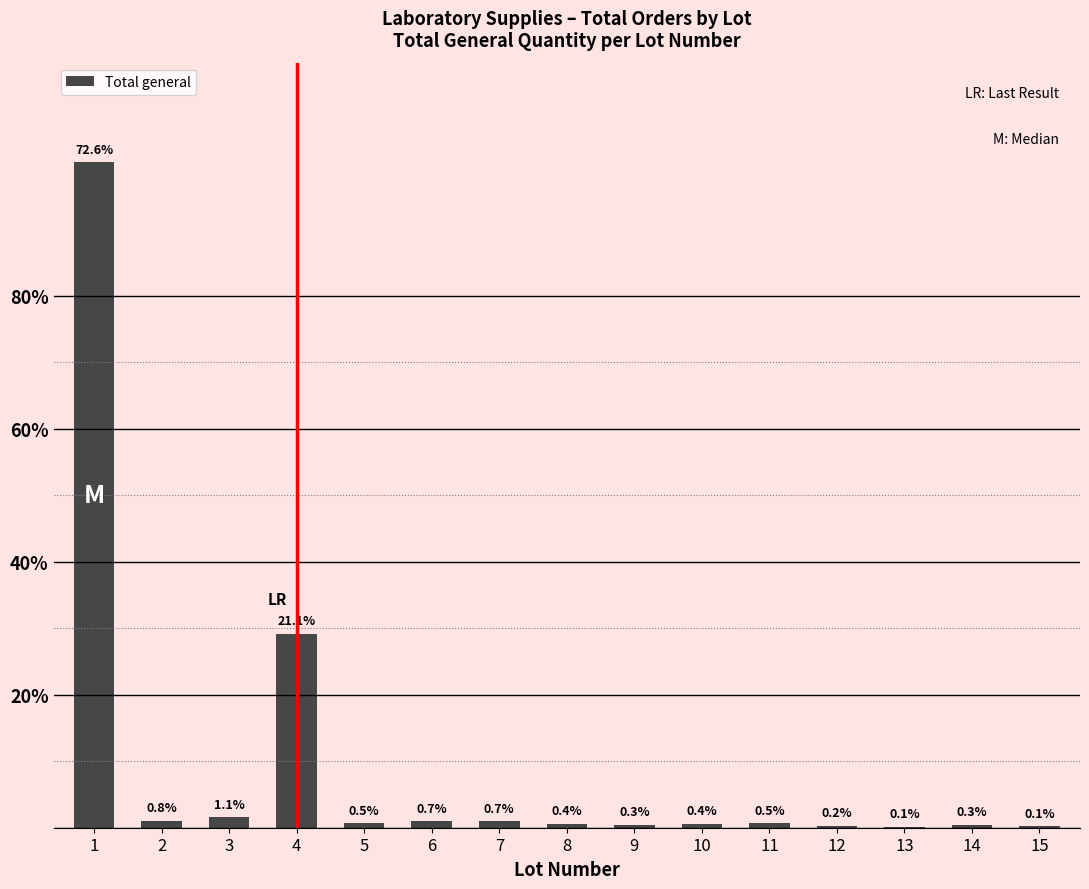

What is the difference between the second highest and second lowest values?

2624